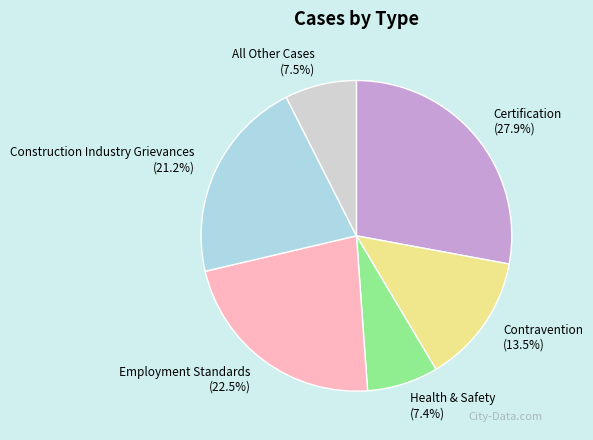

To the nearest percent, what is the difference between the Employment Standards and Construction Industry Grievances slice percentages?

1%